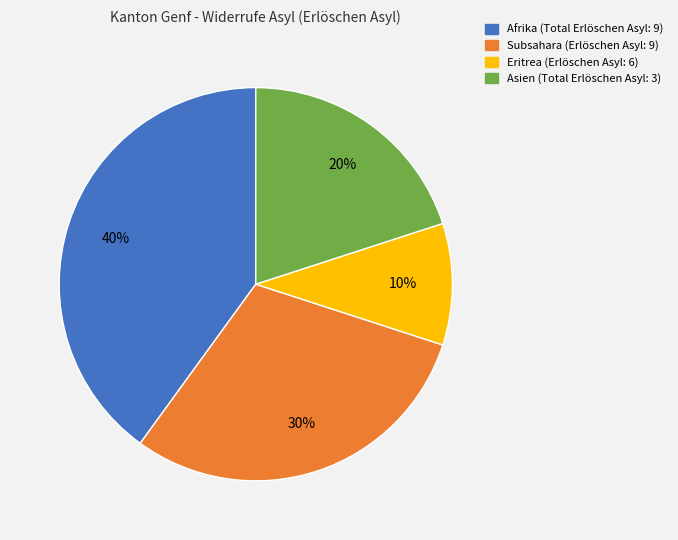

Does Eritrea represent more than half of the total?

No